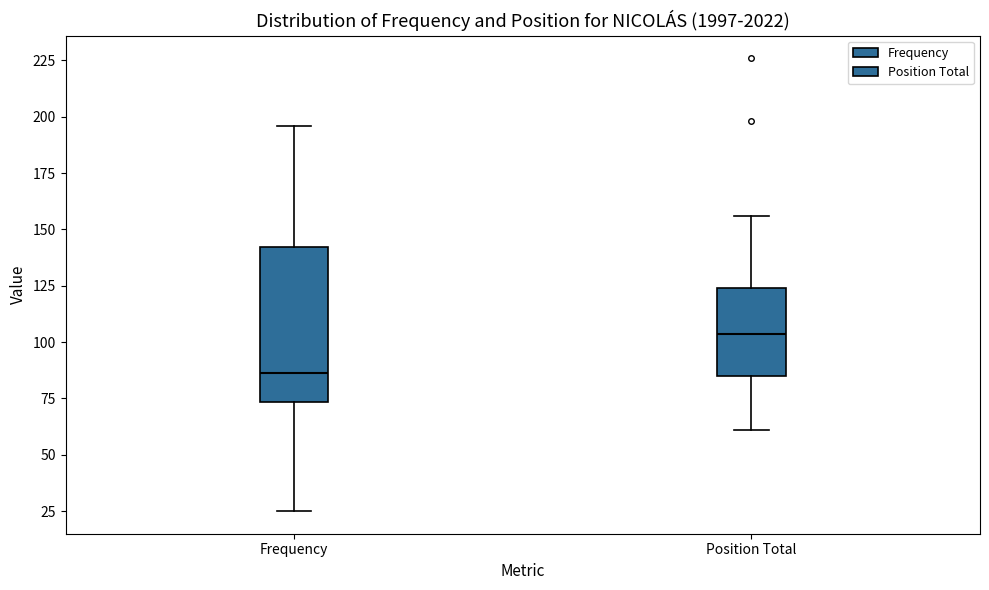

Which box has the highest median line?

Position Total